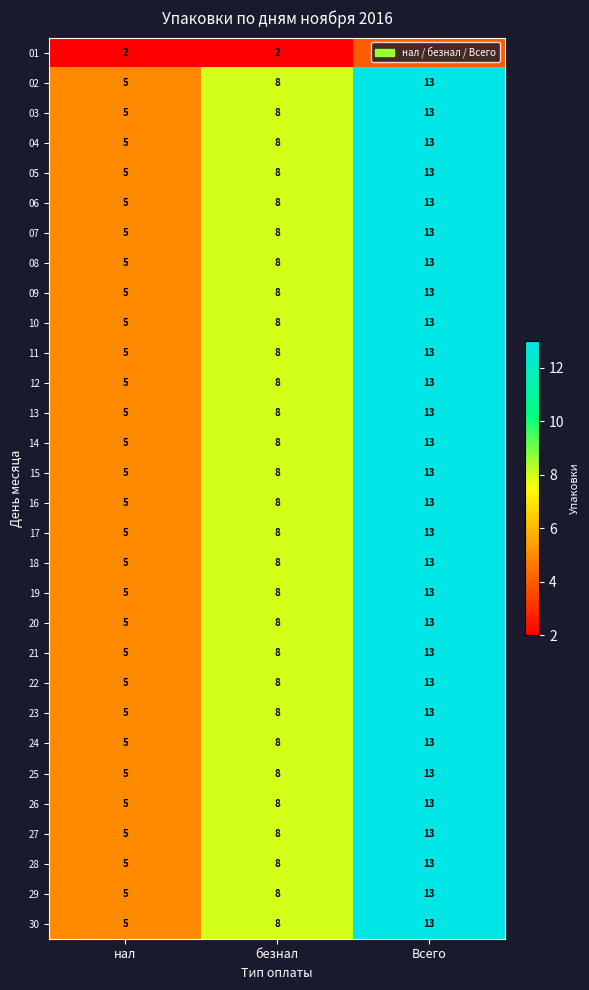

At which category is the sum across all series the highest?

Всего